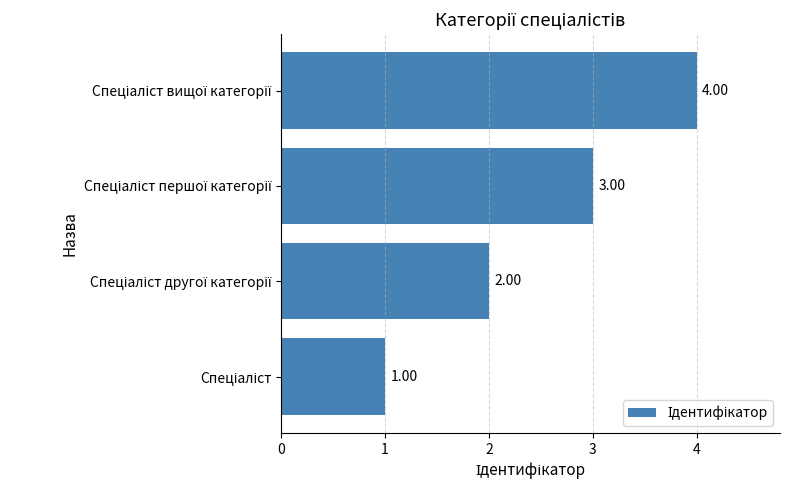

What is the difference between the maximum and minimum values?

3